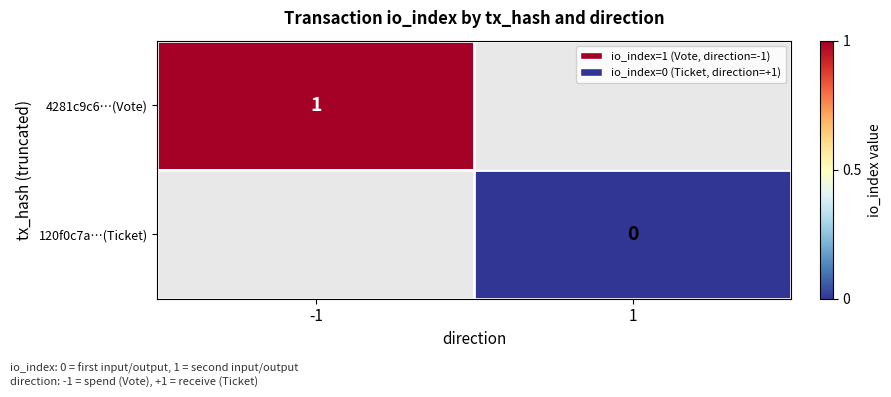

Is it true that 4281c9c6…(Vote) equals 0.7 at -1?

False